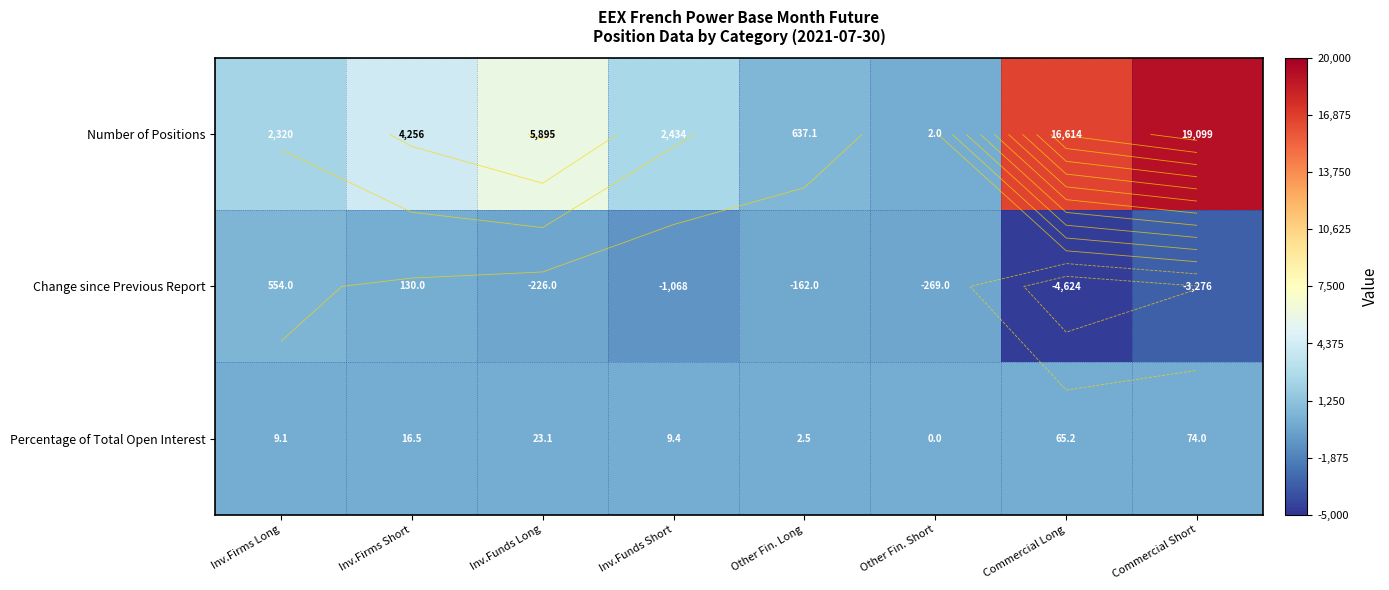

Between Inv.Firms Long and Other Fin. Short, which series saw the biggest shift?

Number of Positions